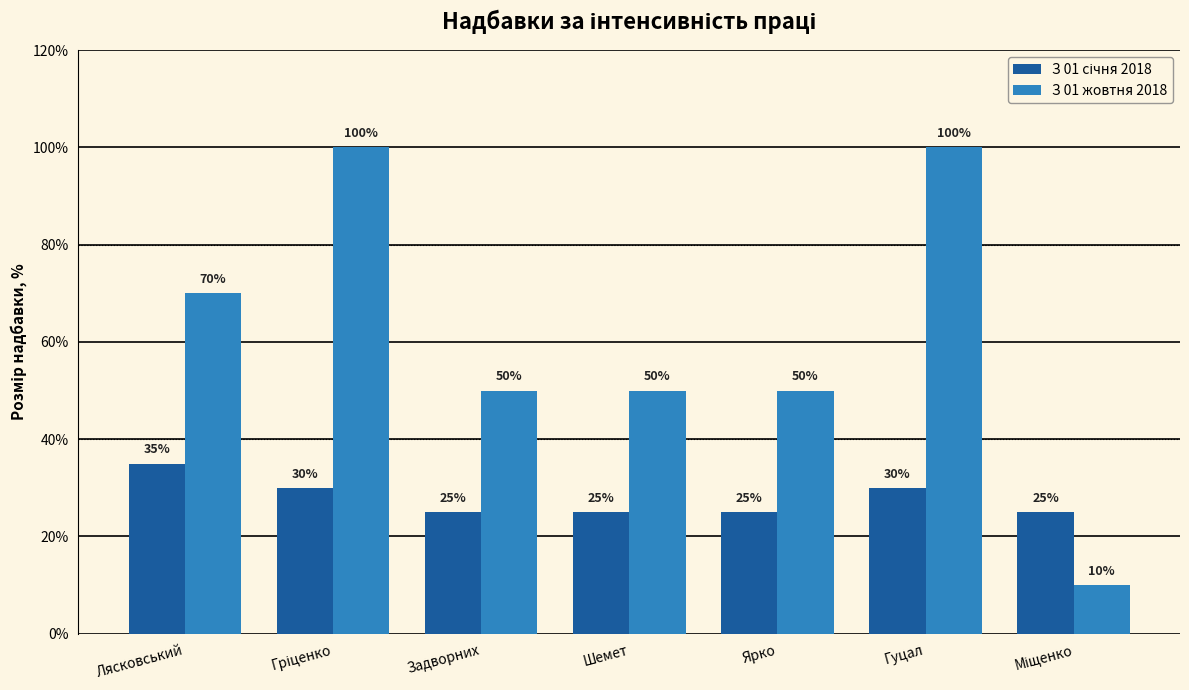

At which label does З 01 жовтня 2018 first exceed 50?

Лясковський